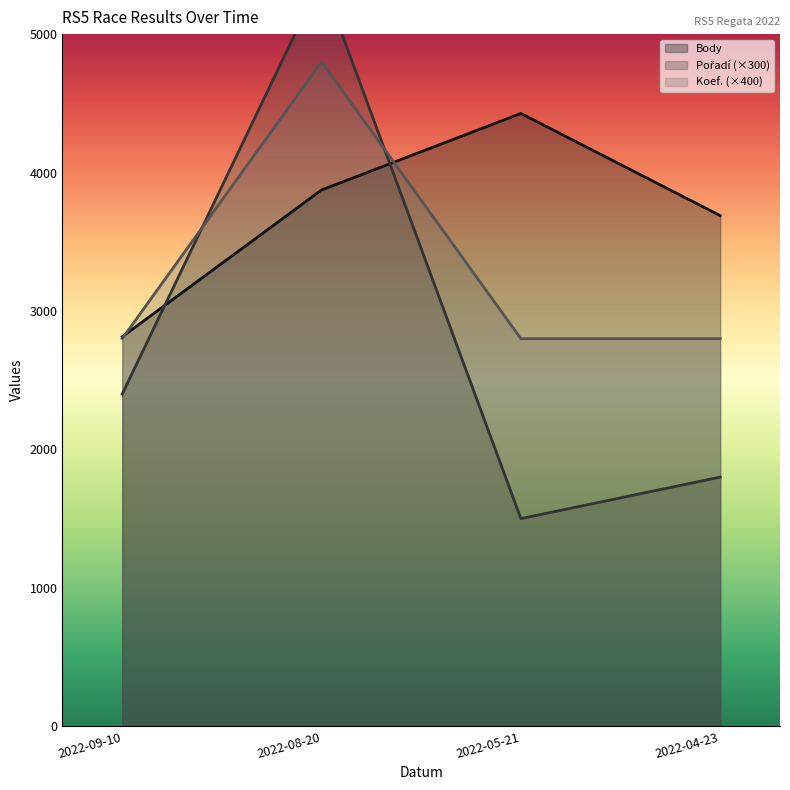

True or false: Pořadí has a value of 1800 at 2022-04-23.

True